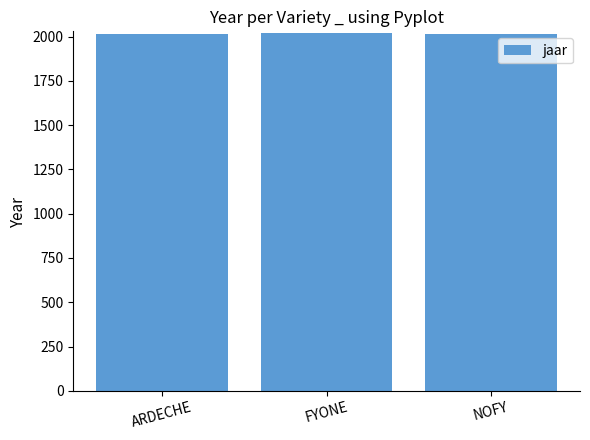

Does the chart contain stacked bars?

No